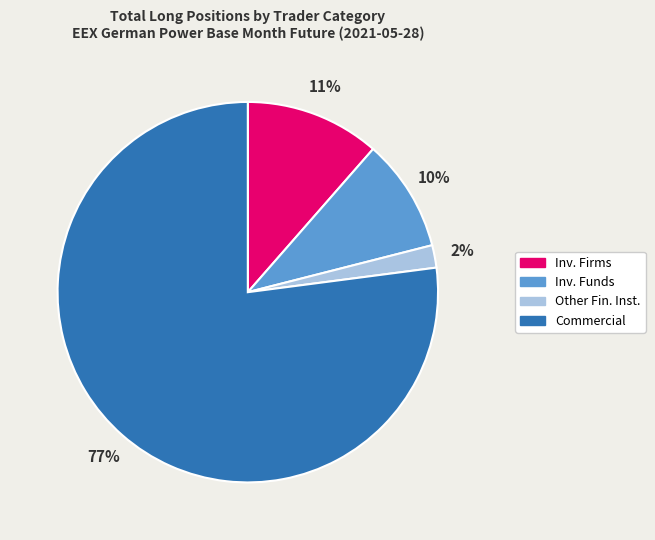

Rank the categories by value from lowest to highest.

Other Fin. Inst., Inv. Funds, Inv. Firms, Commercial